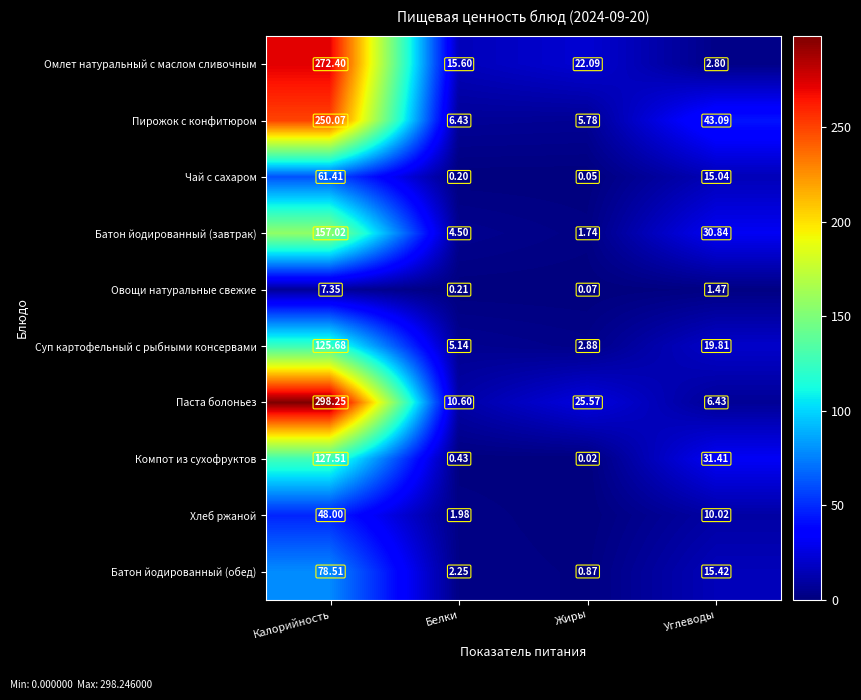

At Калорийность, list the series in order from largest to smallest.

Паста болоньез, Омлет натуральный с маслом сливочным, Пирожок с конфитюром, Батон йодированный (завтрак), Компот из сухофруктов, Суп картофельный с рыбными консервами, Батон йодированный (обед), Чай с сахаром, Хлеб ржаной, Овощи натуральные свежие